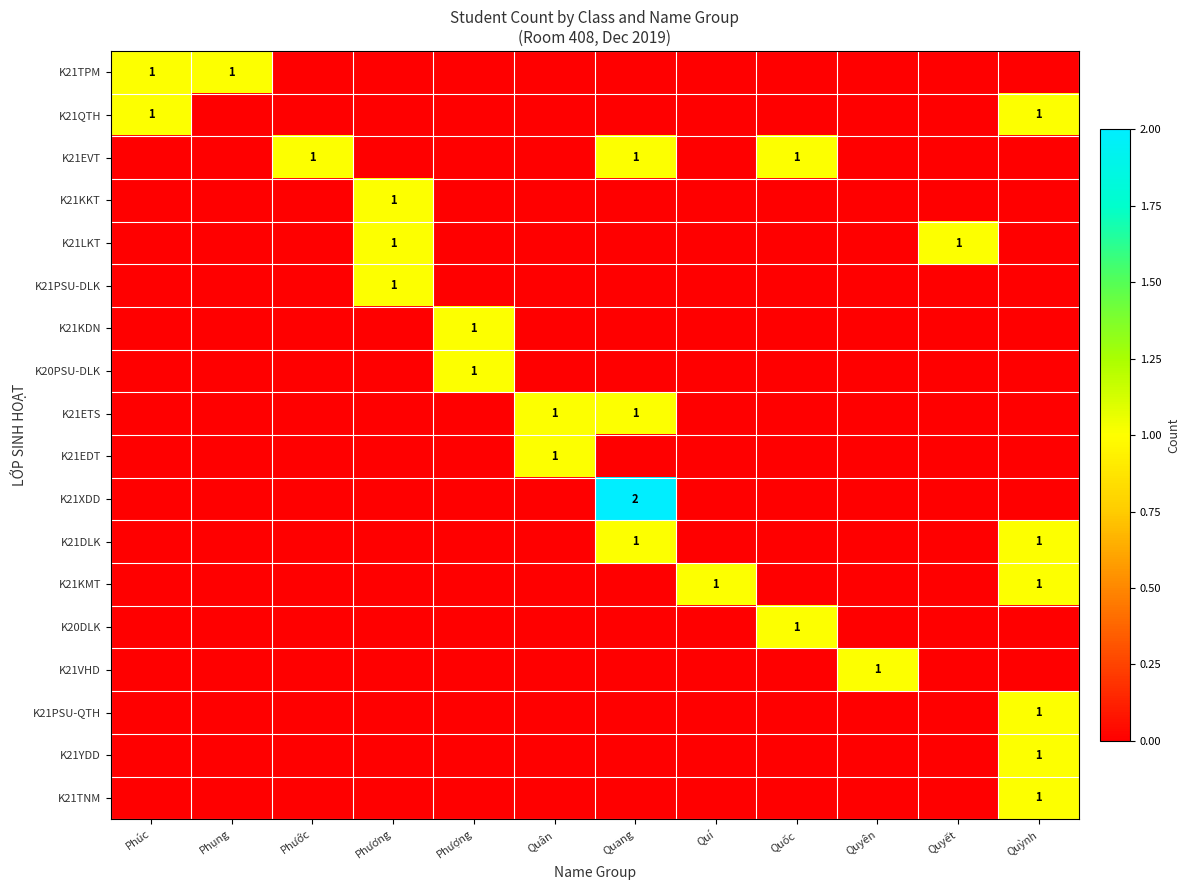

What is the difference between the highest and lowest values at Phượng?

1